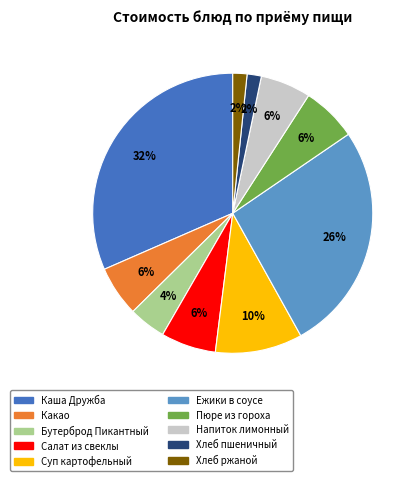

Is there any slice that represents more than half of the pie?

No